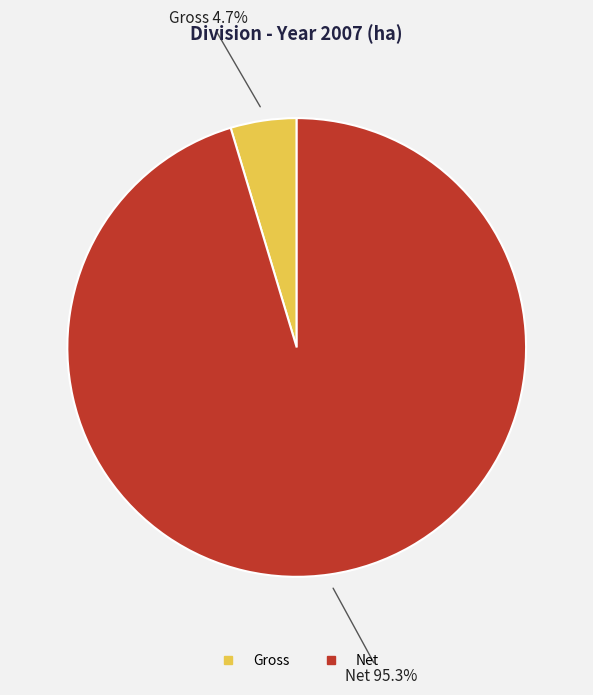

Is Net the majority of the pie?

Yes